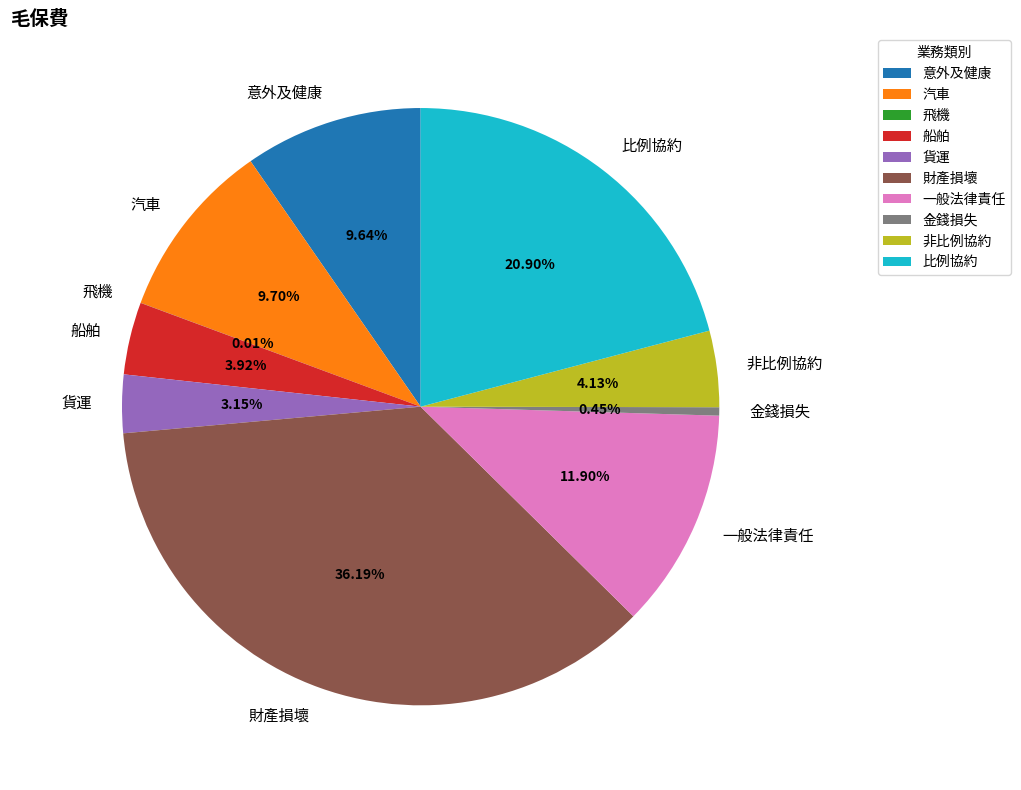

Approximately how many times larger is the value at 非比例協約 compared to 財產損壞?

0.1